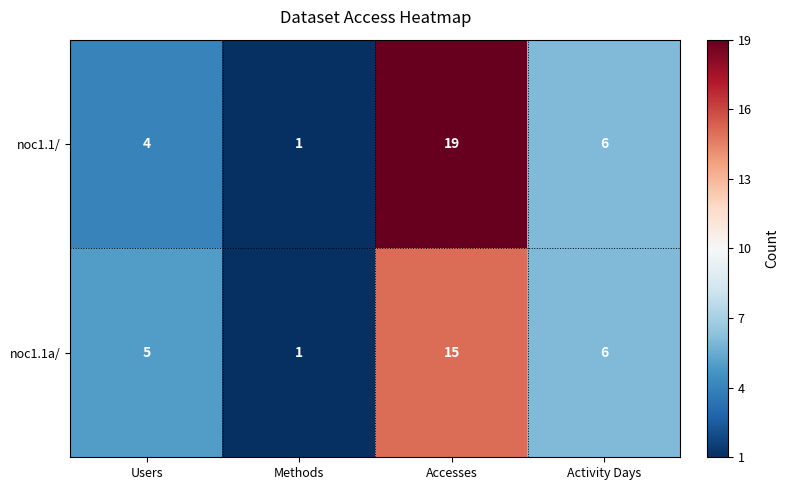

Reading right to left, extract all data points from this chart.

noc1.1/: 6	19	1	4
noc1.1a/: 6	15	1	5